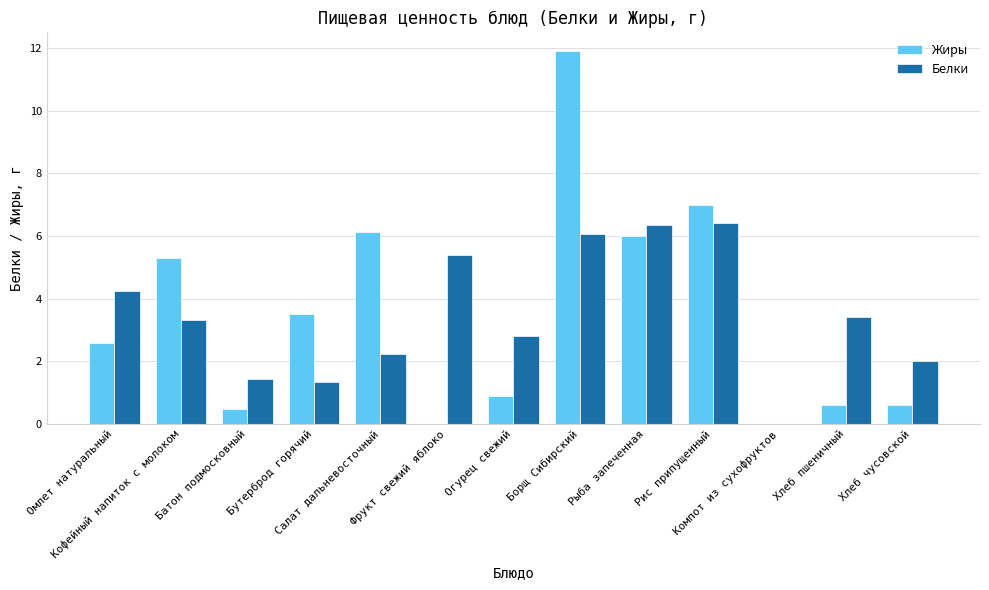

What is the sum of all Белки values?

45.0